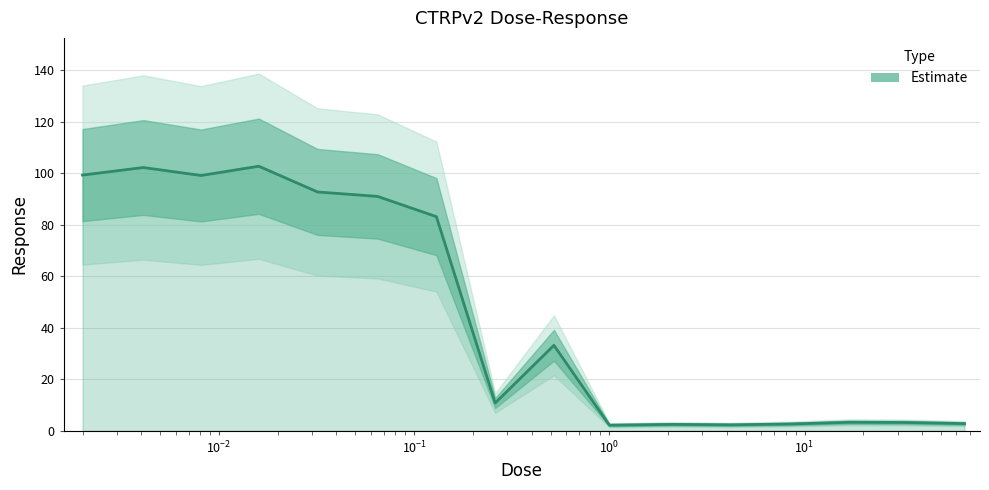

How many lines are shown in the chart?

1